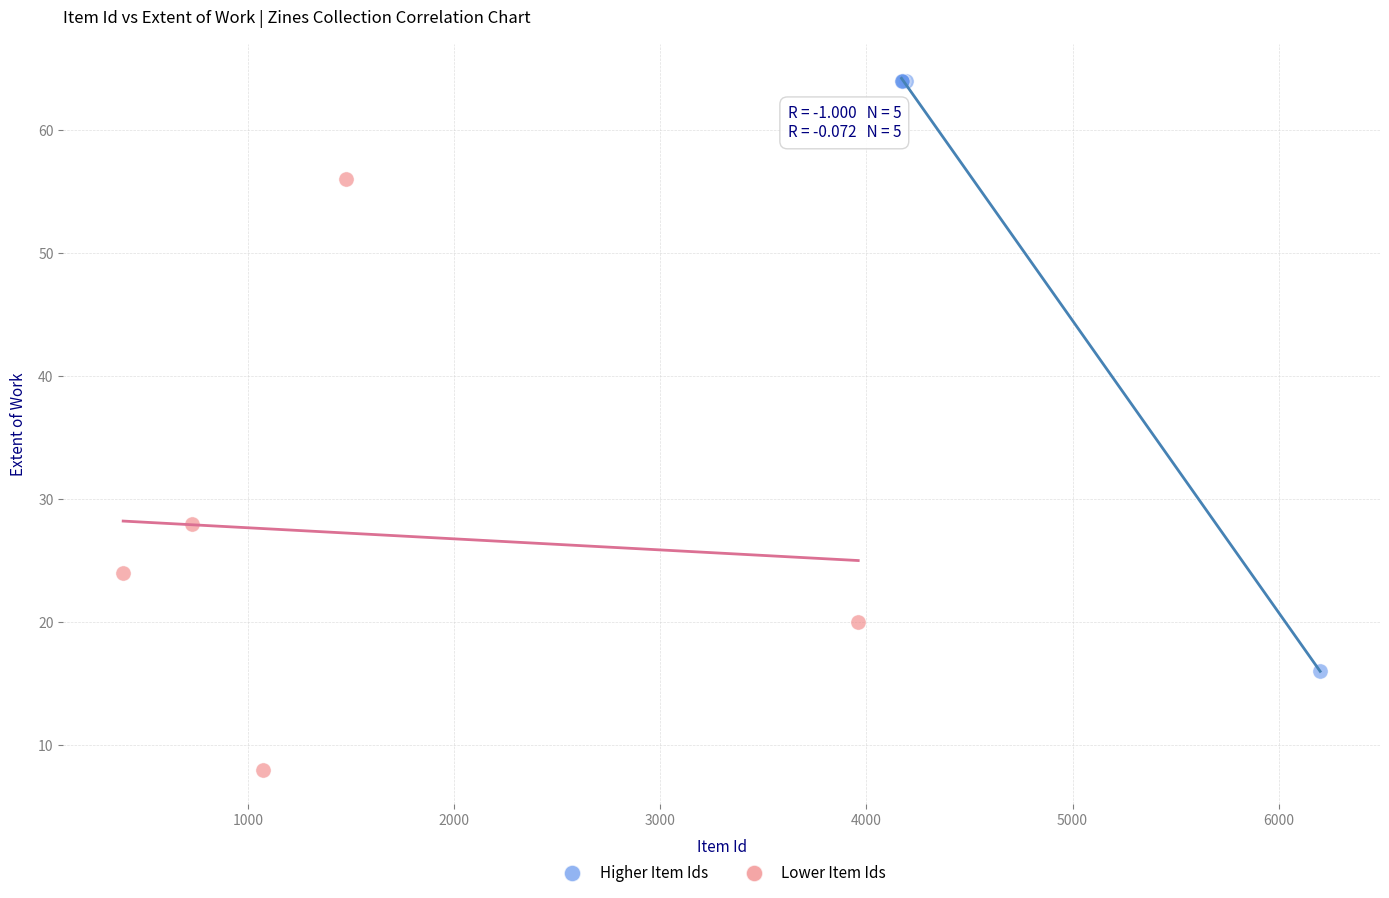

Which series reaches the maximum Y coordinate?

Higher Item Ids